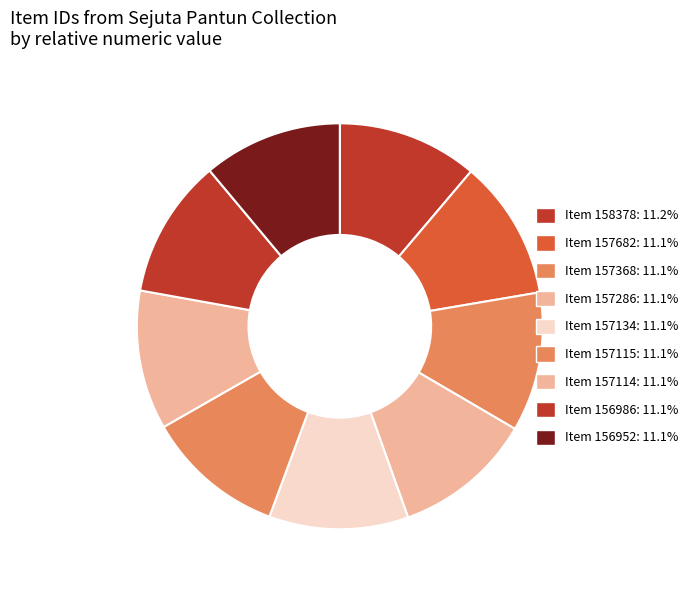

How many segments does this pie chart have?

9